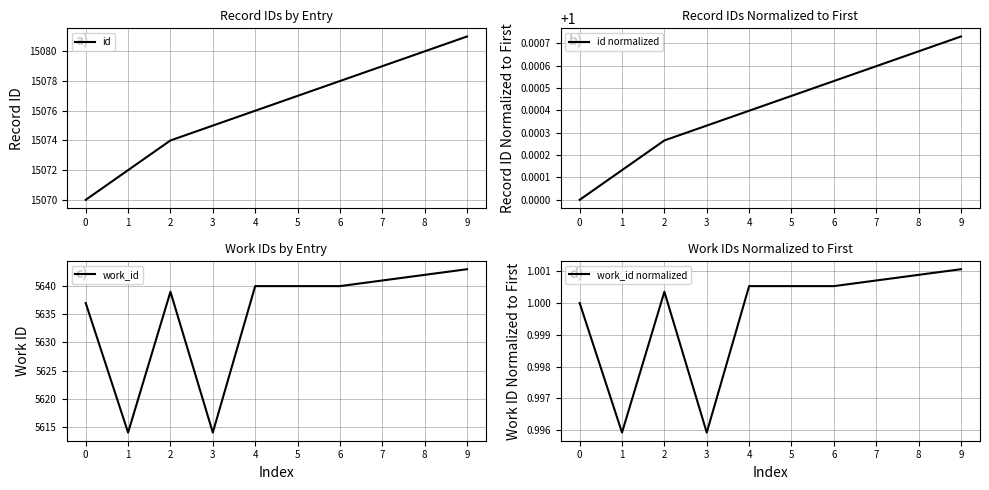

What is the sum of all work_id values?

56350